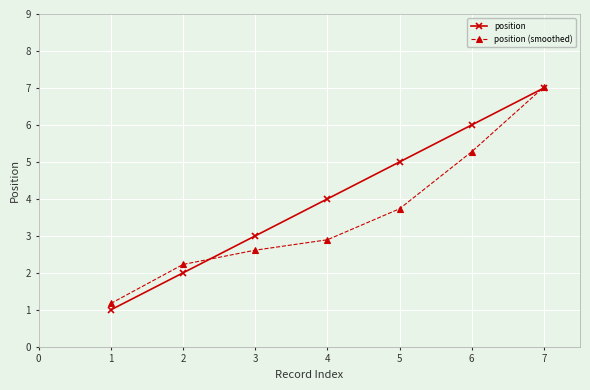

Where is position nearest to the value 4?

4